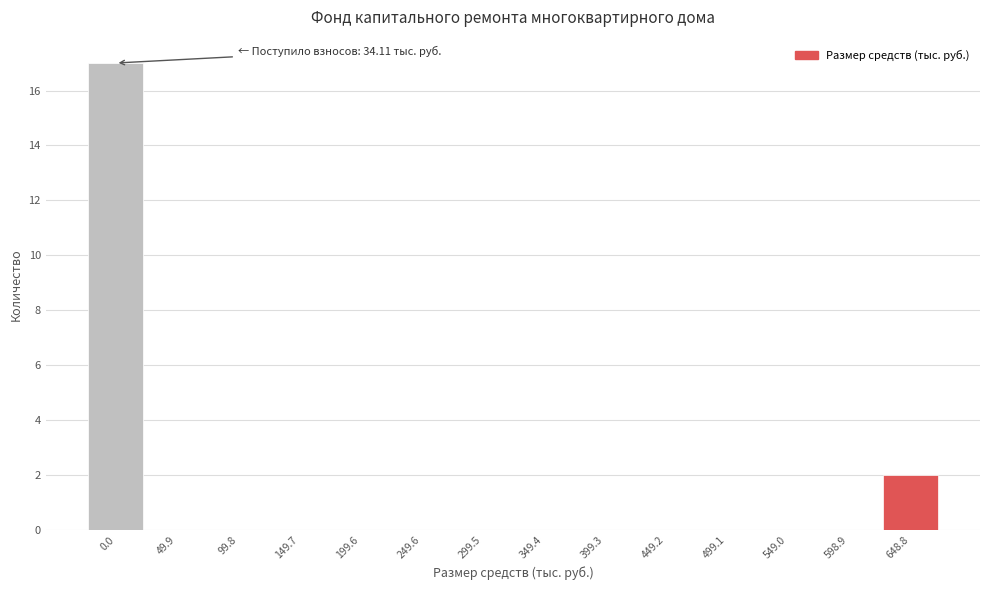

Reading left to right, extract all data points from this chart.

0.0=17	49.9=0	99.8=0	149.7=0	199.6=0	249.6=0	299.5=0	349.4=0	399.3=0	449.2=0	499.1=0	549.0=0	598.9=0	648.8=2